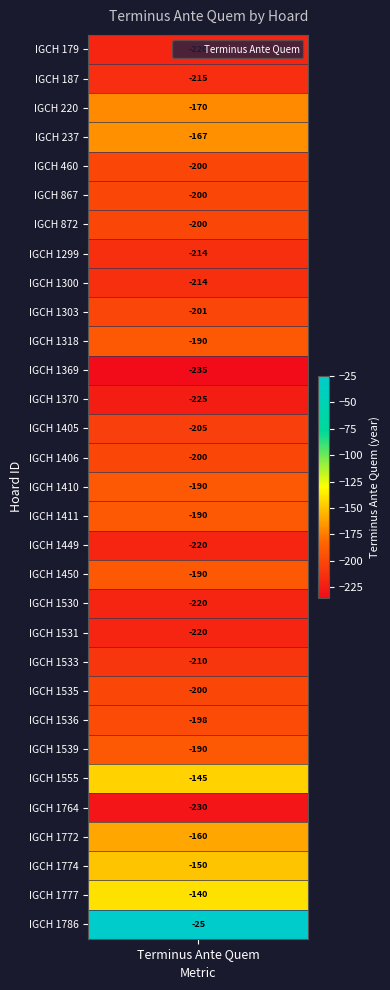

What is the change in value from igch1370 to igch1764?

-5